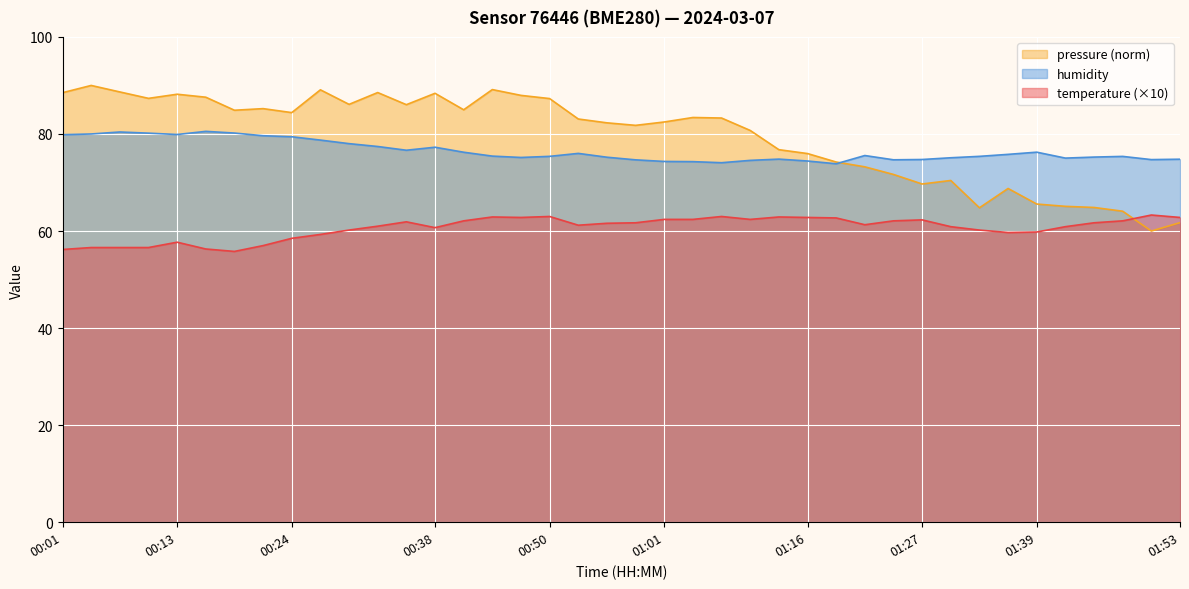

What is the difference between the temperature values at 01:04 and 01:30?

1.5